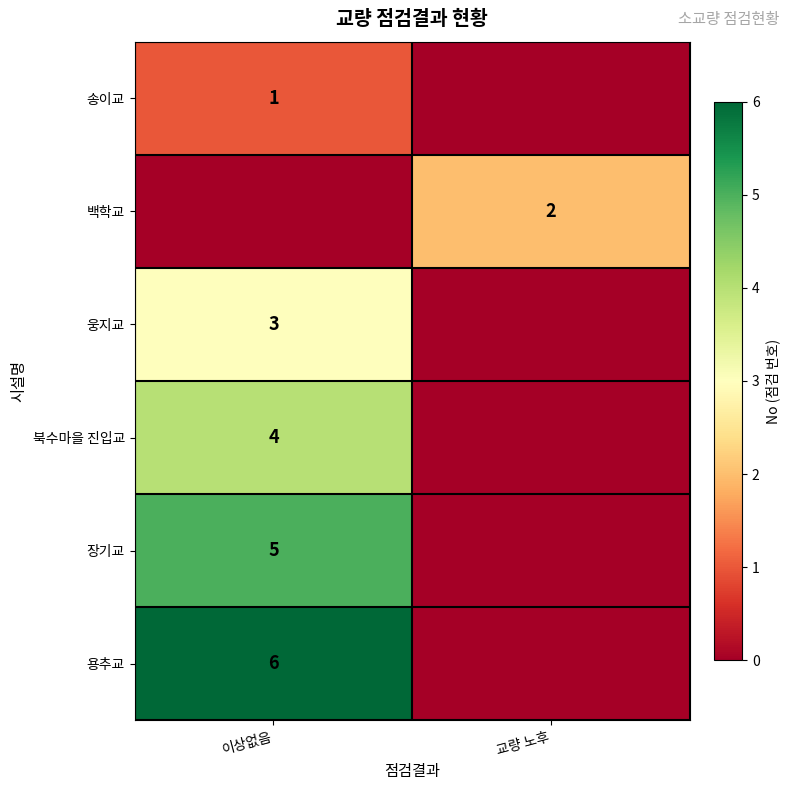

The 송이교 series shows 2 at 이상없음. True or false?

False